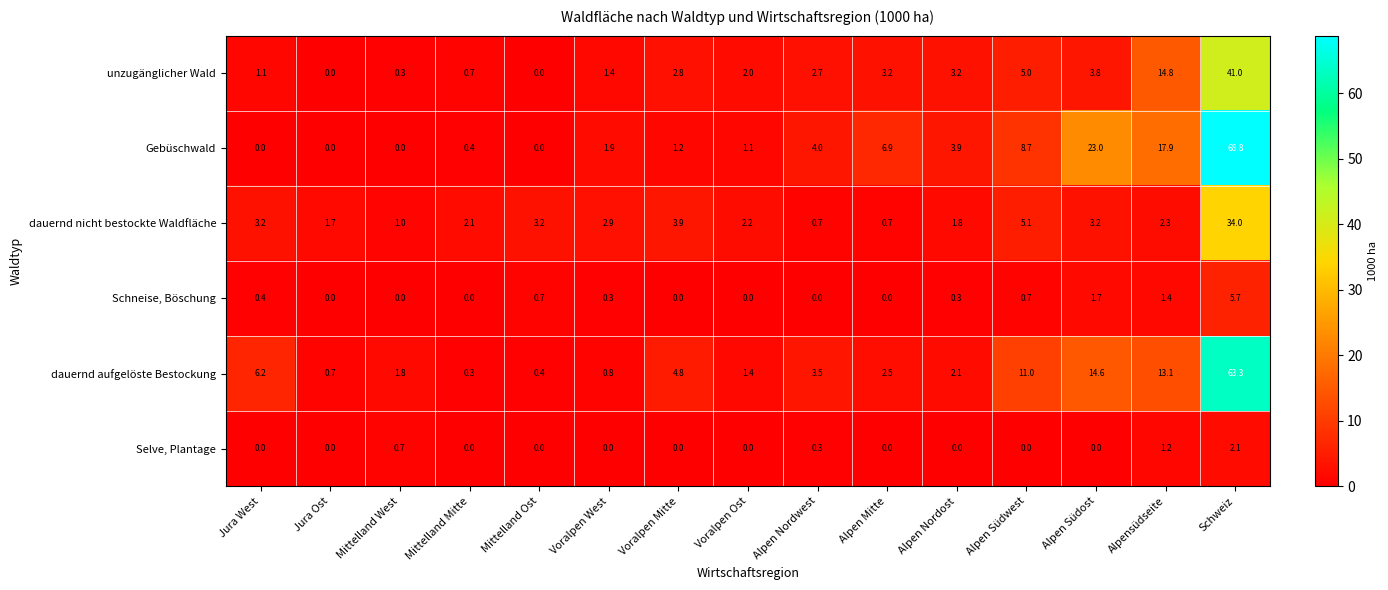

List the labels in order of dauernd aufgelöste Bestockung value, smallest first.

Mittelland Mitte, Mittelland Ost, Jura Ost, Voralpen West, Voralpen Ost, Mittelland West, Alpen Nordost, Alpen Mitte, Alpen Nordwest, Voralpen Mitte, Jura West, Alpen Südwest, Alpensüdseite, Alpen Südost, Schweiz